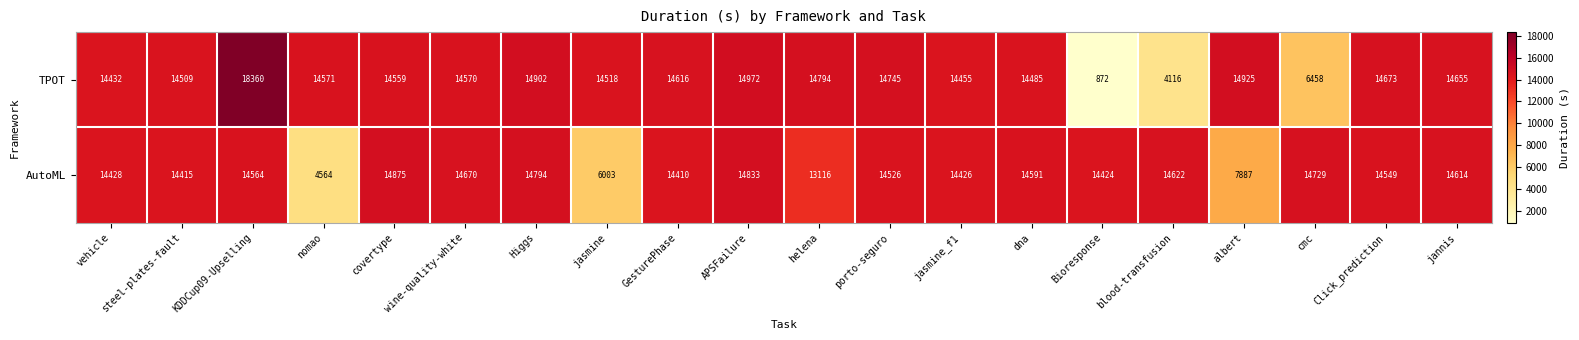

At porto-seguro, list the series in order from largest to smallest.

TPOT, AutoML